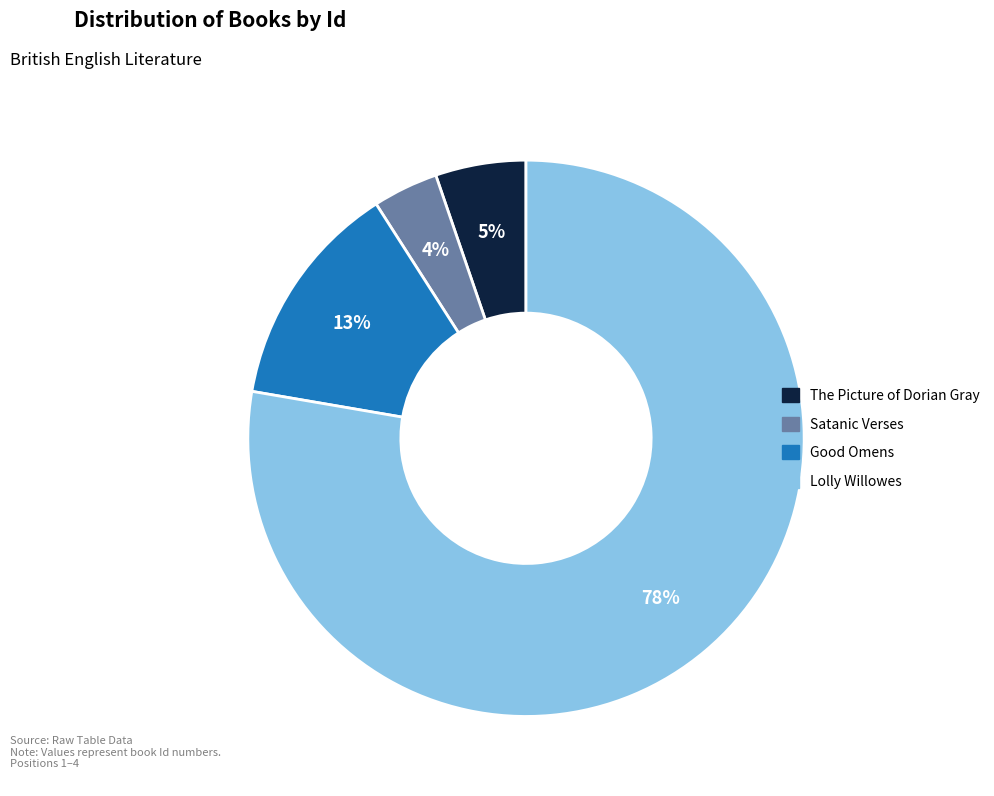

To the nearest percent, what is the difference between the largest and smallest slice percentages?

74%